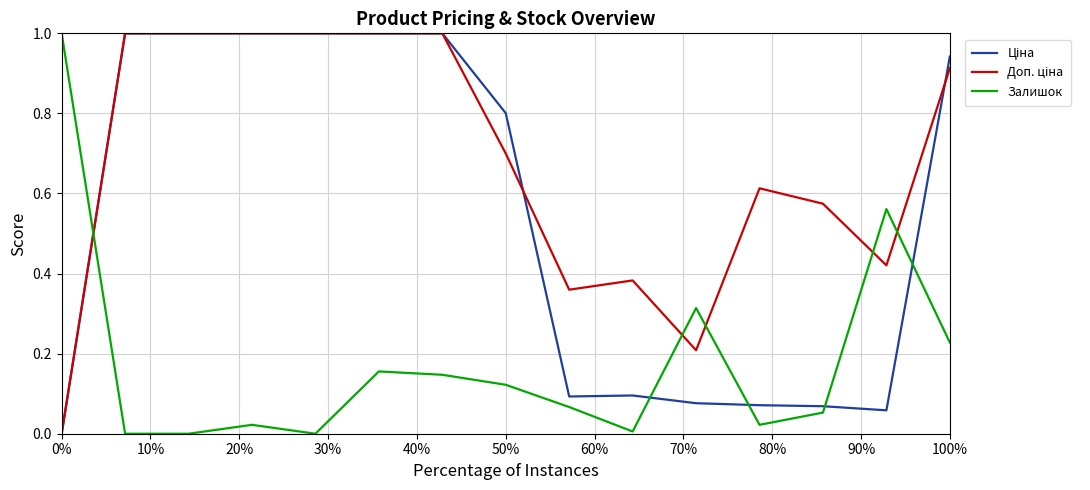

What is the maximum value shown in the chart?

1.0